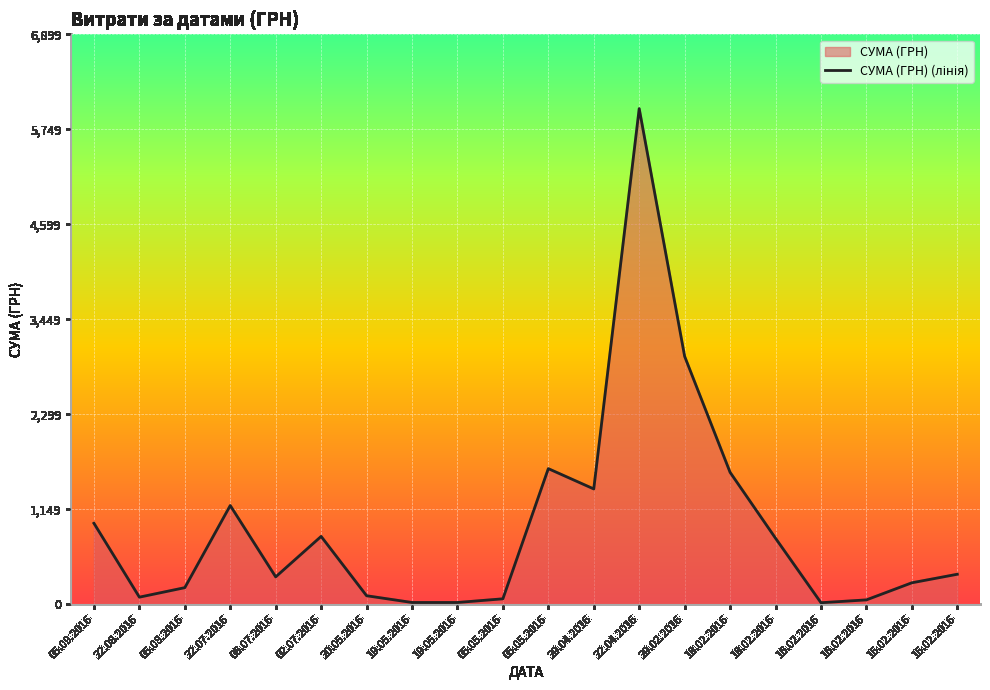

Count the number of data series in this chart.

1